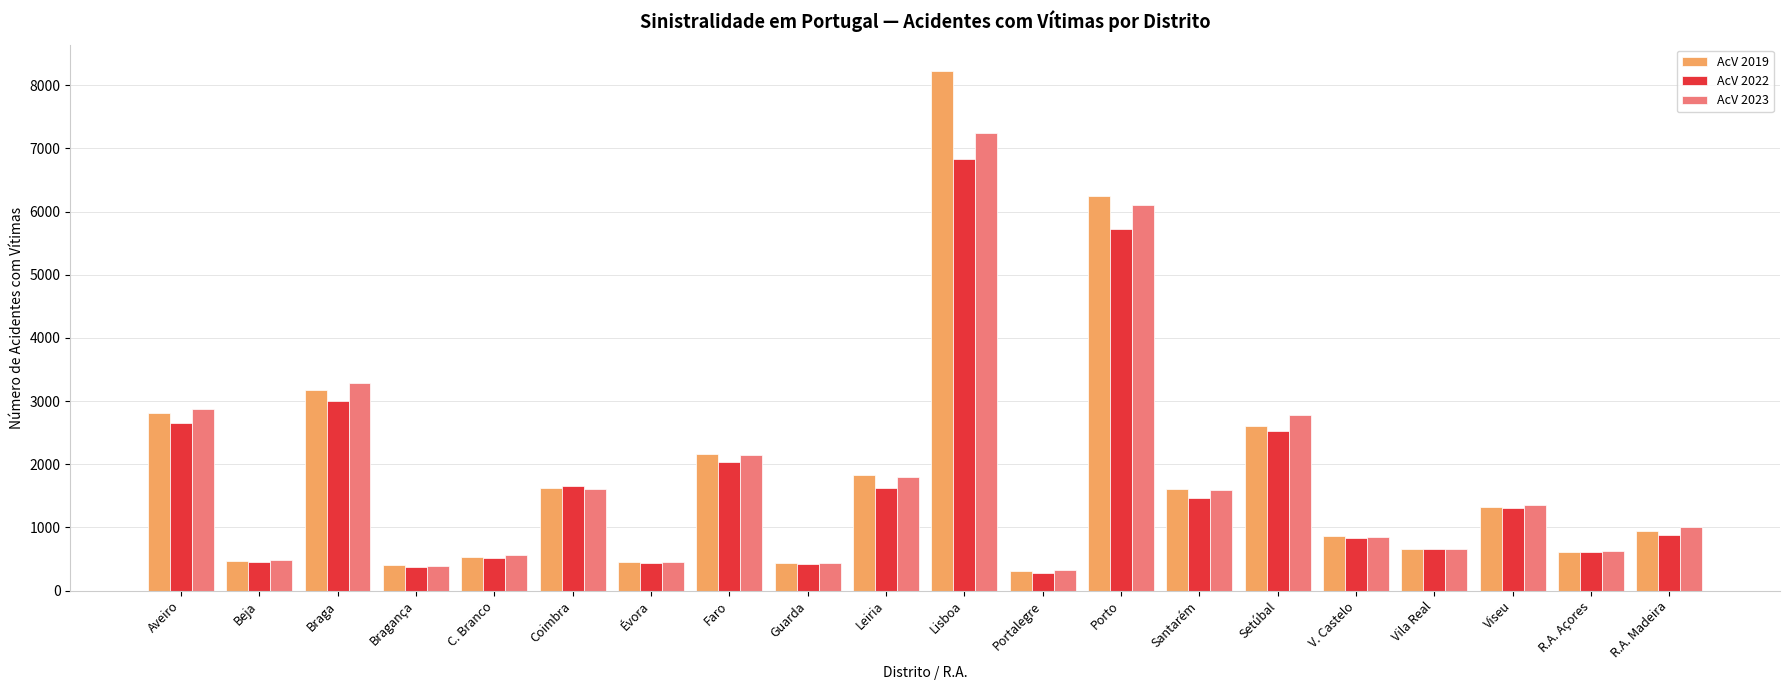

What is the sum of all AcV 2022 values?

34276